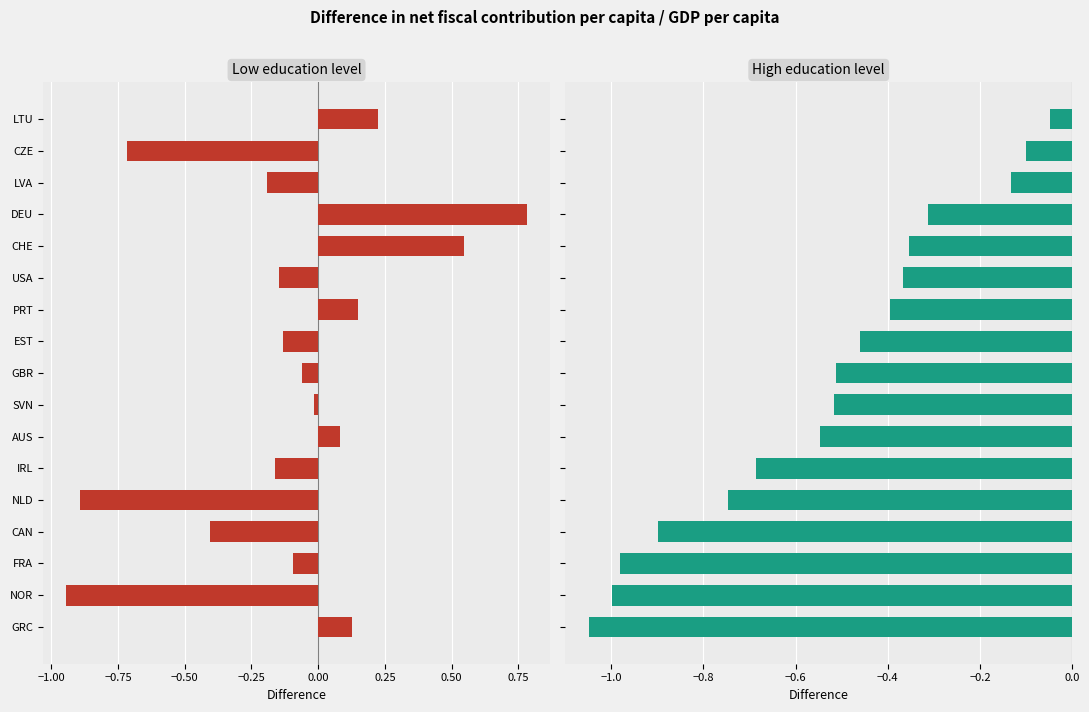

Rank the series by their average value, from lowest to highest.

High education level, Low education level